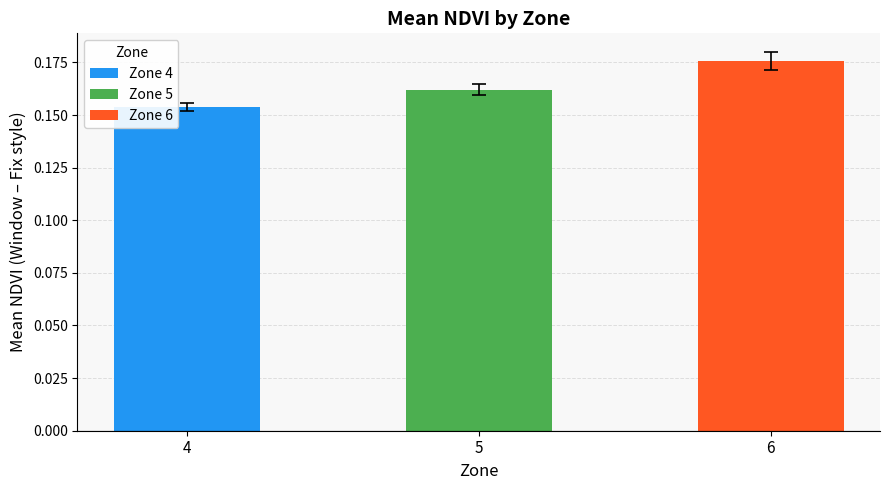

True or false: the data shows 0.3 at 4.

False